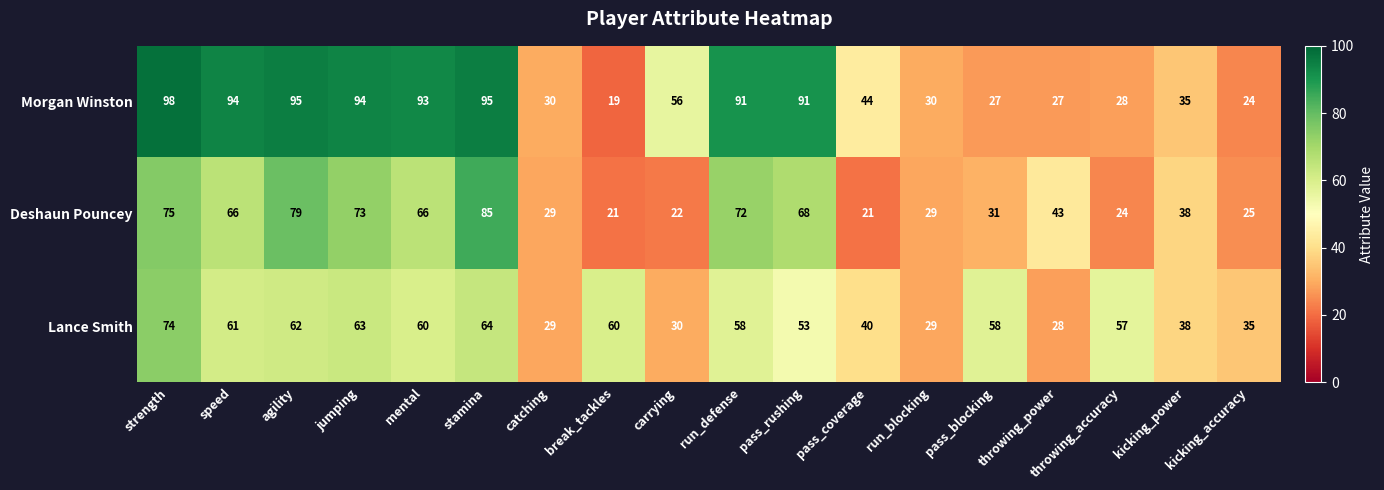

The value of Deshaun Pouncey at pass_blocking is 31. True or false?

True